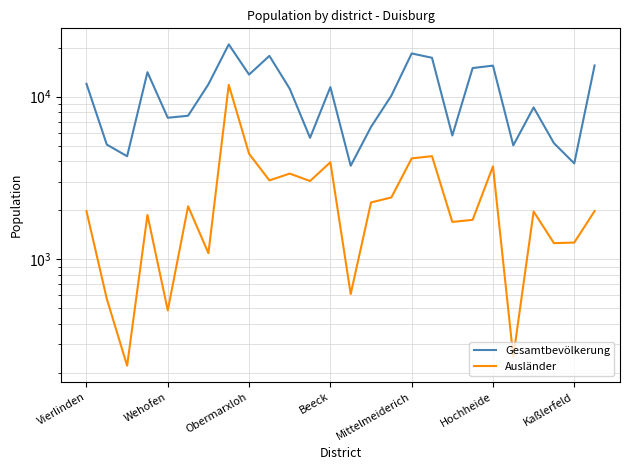

Is it true that Ausländer equals 903 at Beeck?

False